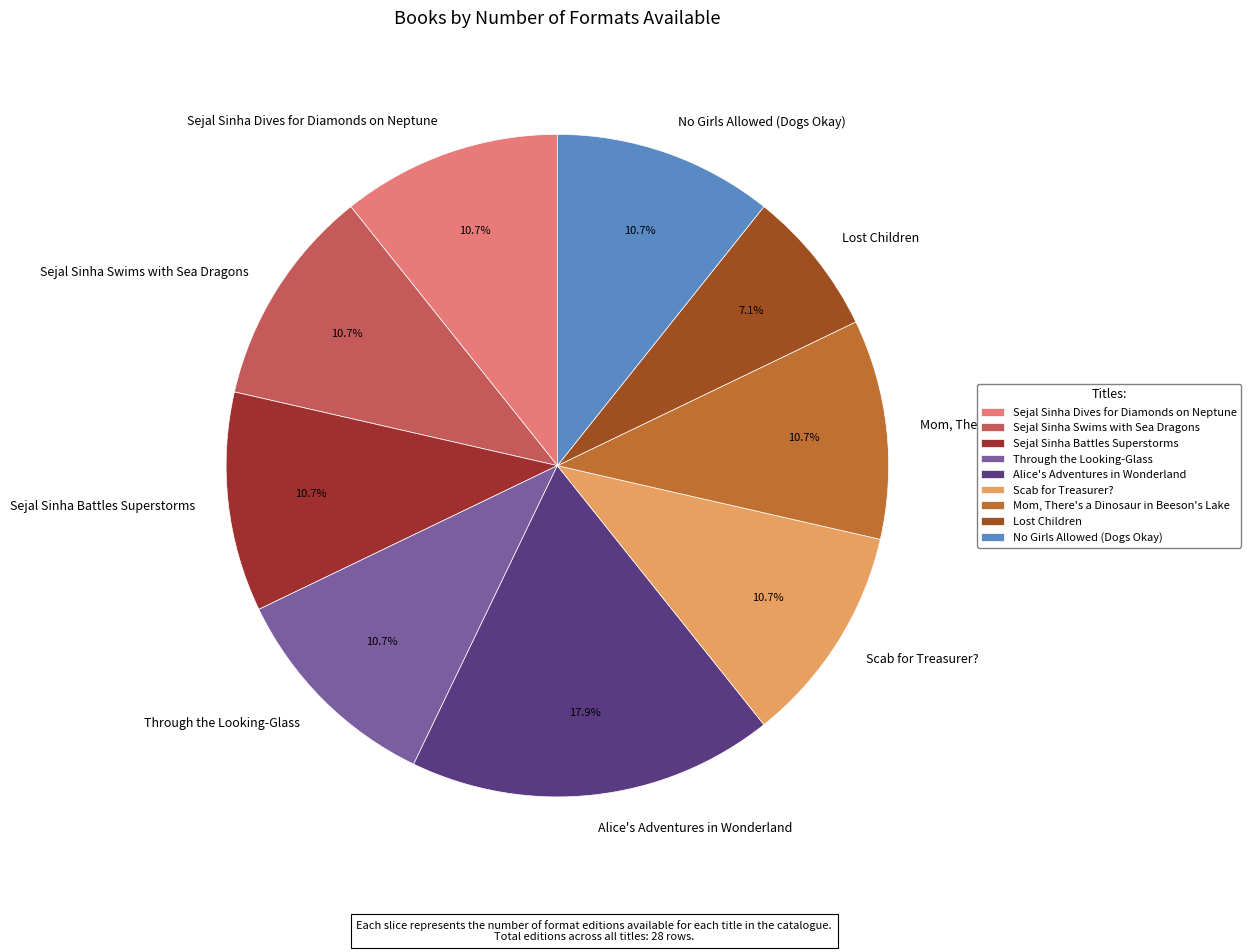

Count the number of slices in the pie.

9